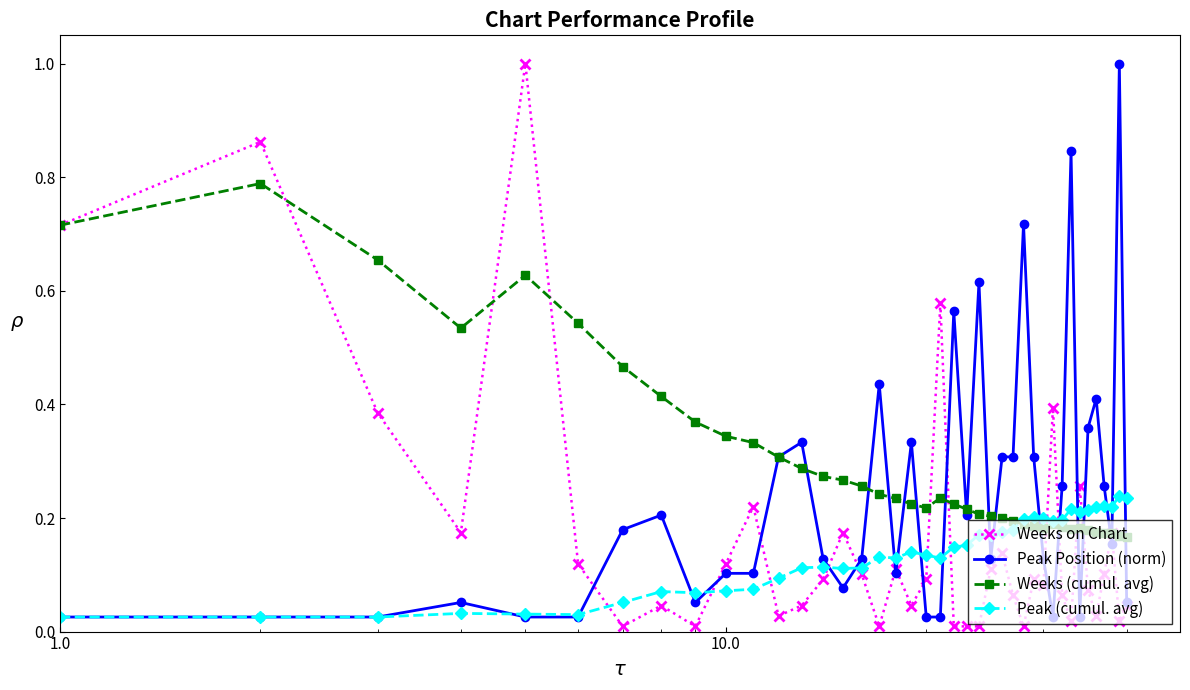

Which series has the largest total across all categories?

Weeks (cumul. avg)